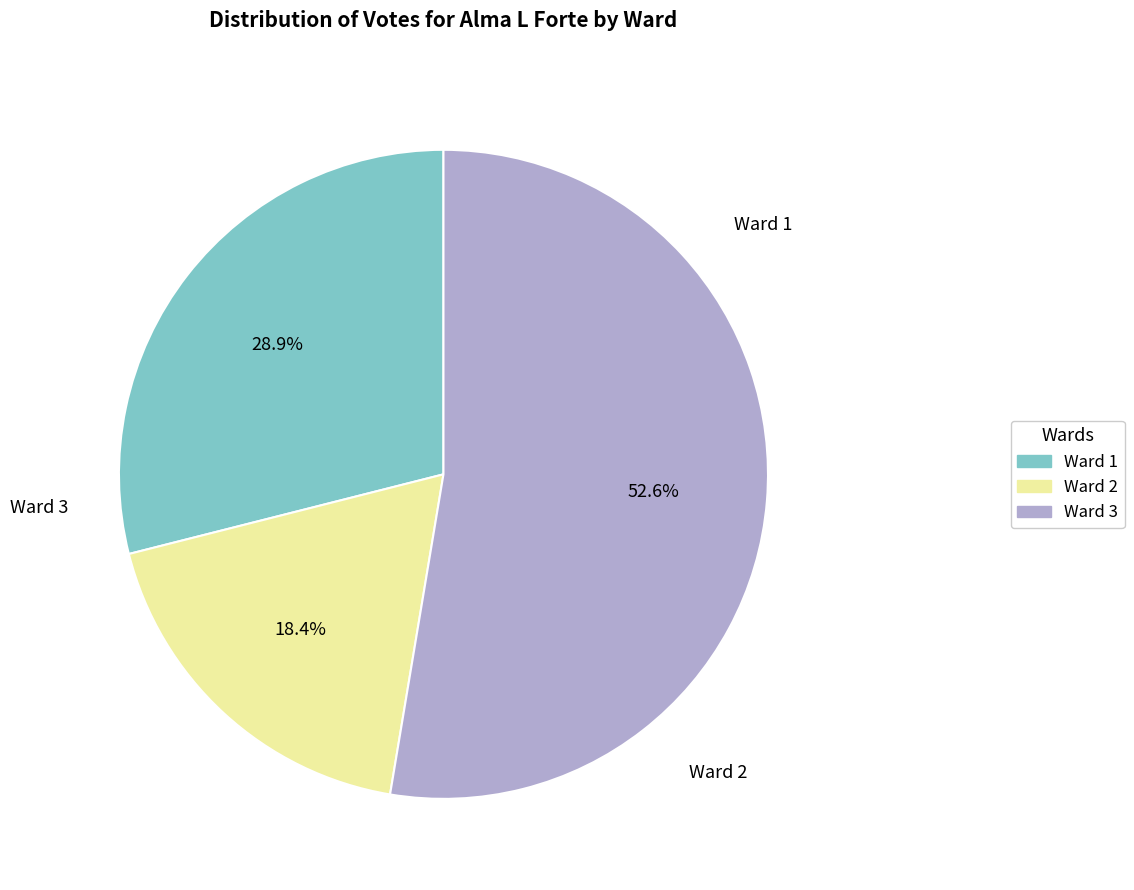

What is the majority slice?

Ward 3